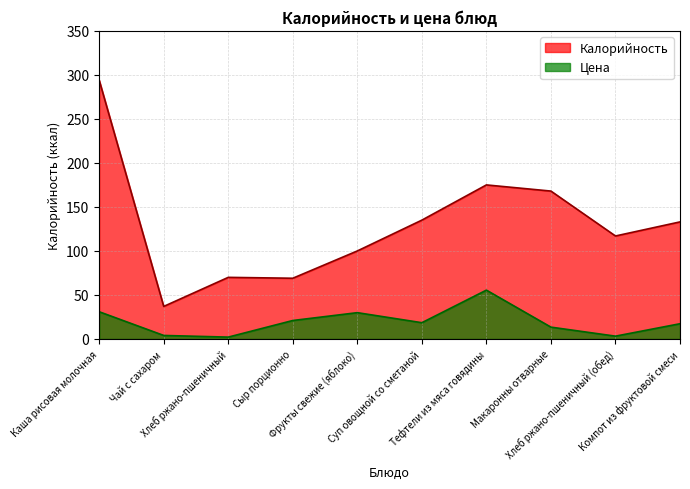

At Макаронны отварные, list the series in order from largest to smallest.

Калорийность, Цена